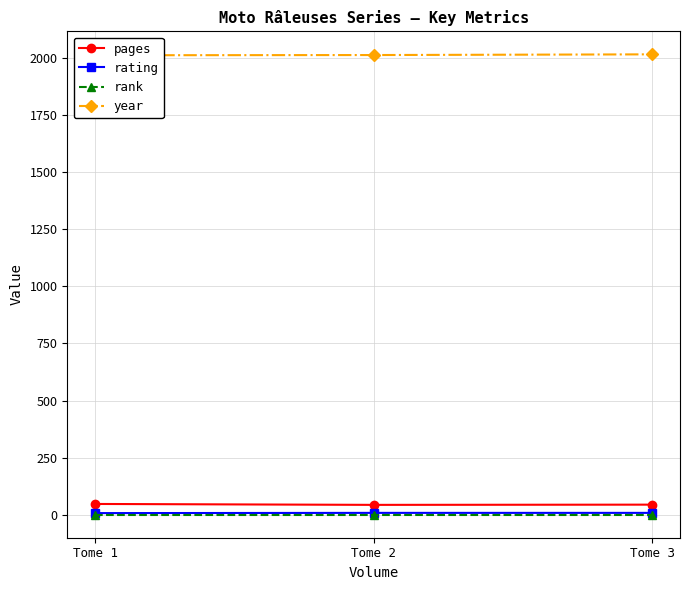

What value does the rating series have at Tome 1?

8